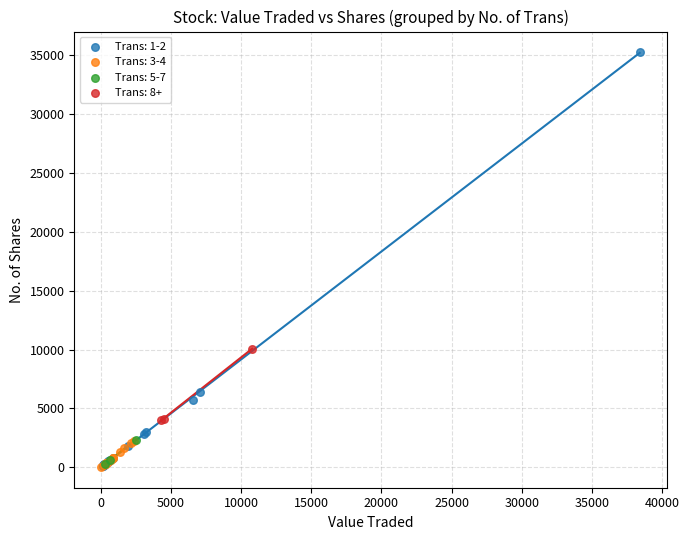

Which series contains the highest Y value?

Trans: 1-2